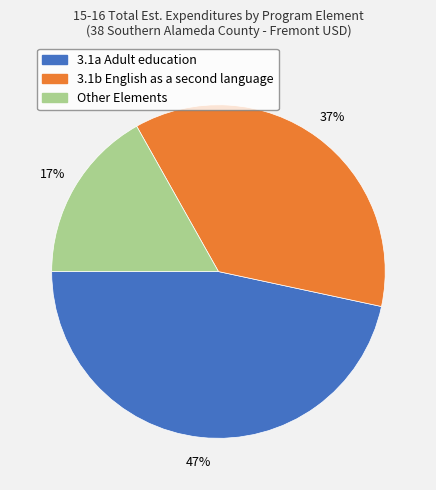

To the nearest percent, what is the difference between the largest and smallest slice percentages?

30%